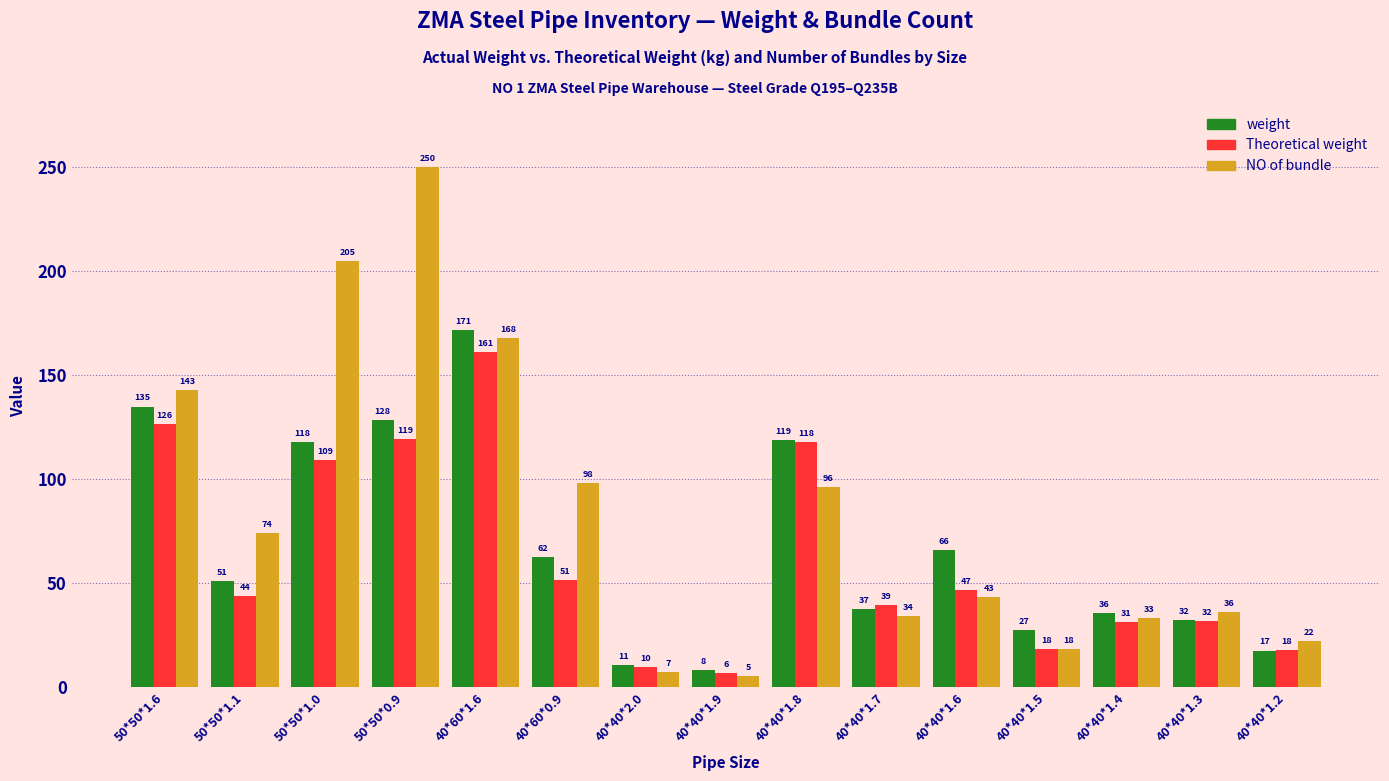

What are all the series names shown in the legend?

weight, Theoretical weight, NO of bundle